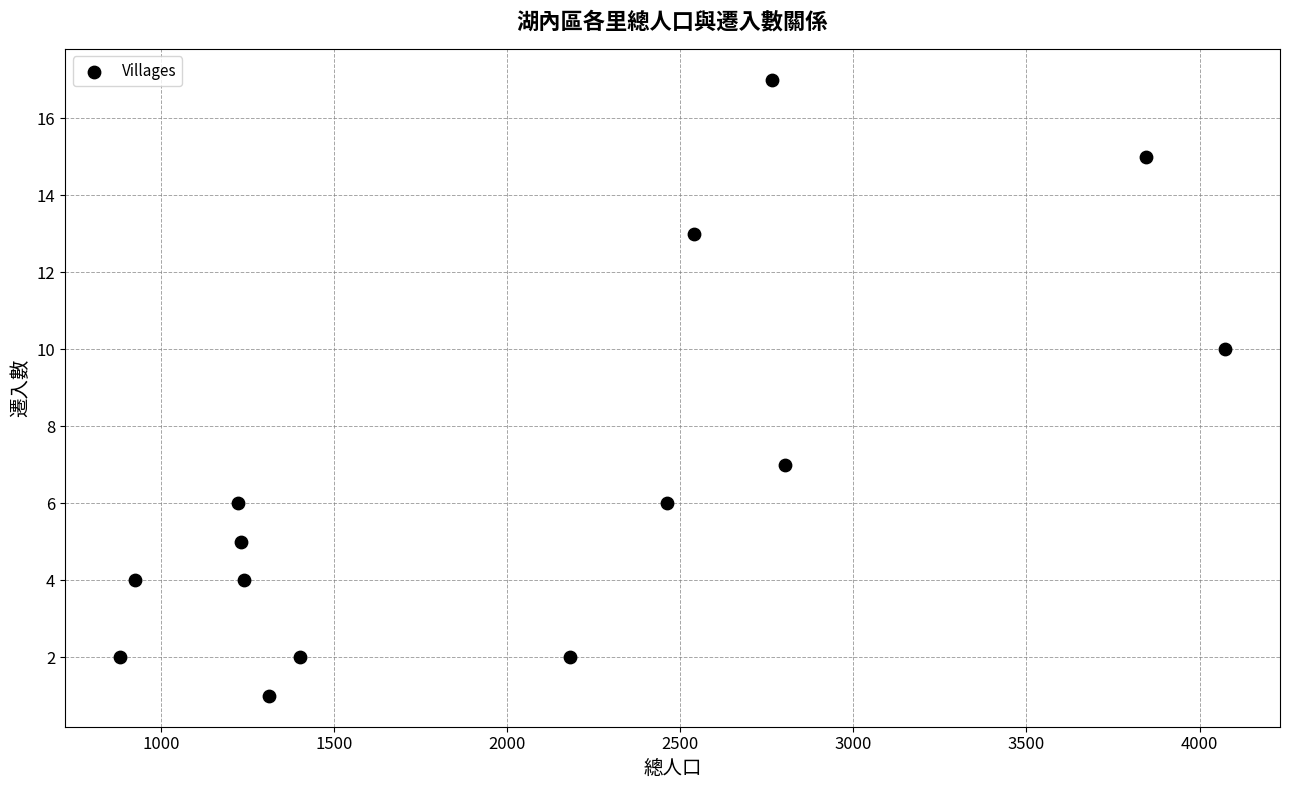

What Y value in the scatter plot is closest to 9?

10